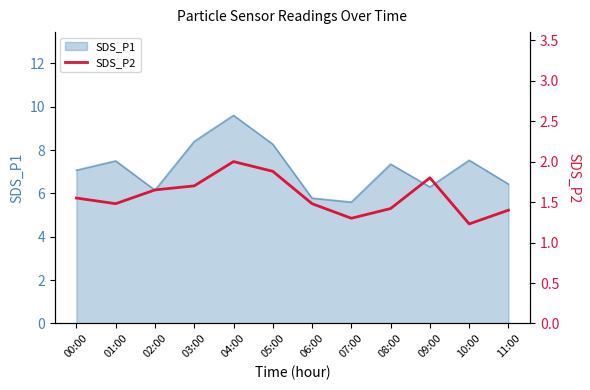

Reading left to right, what are all the values shown in this chart?

1.6	1.5	1.6	1.7	2.0	1.9	1.5	1.3	1.4	1.8	1.2	1.4